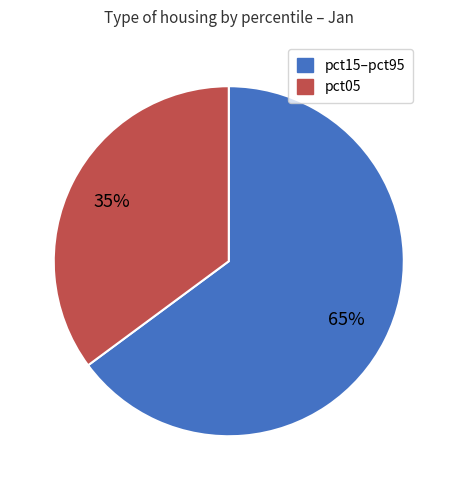

Is there a majority slice in this chart?

Yes